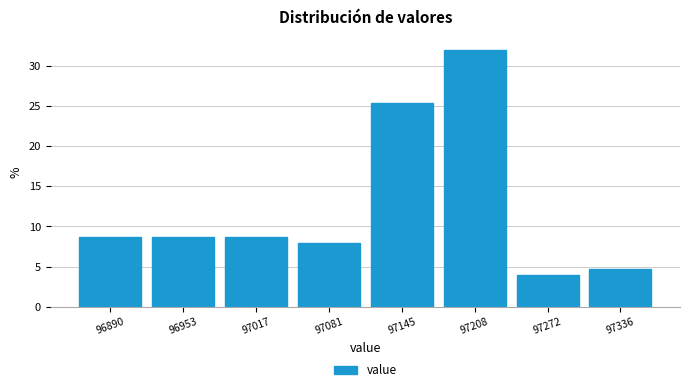

Reading left to right, extract all data points from this chart.

96890=8.7	96953=8.7	97017=8.7	97081=8.0	97145=25.3	97208=32.0	97272=4.0	97336=4.7